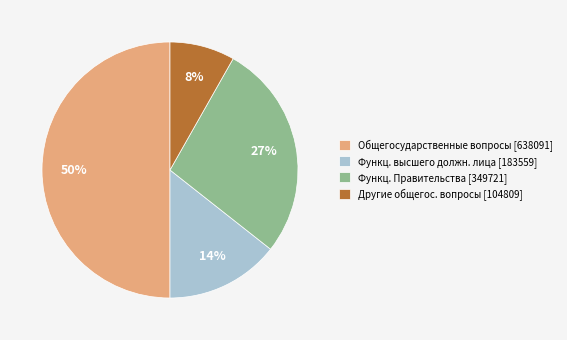

How many slices are in this pie chart?

4